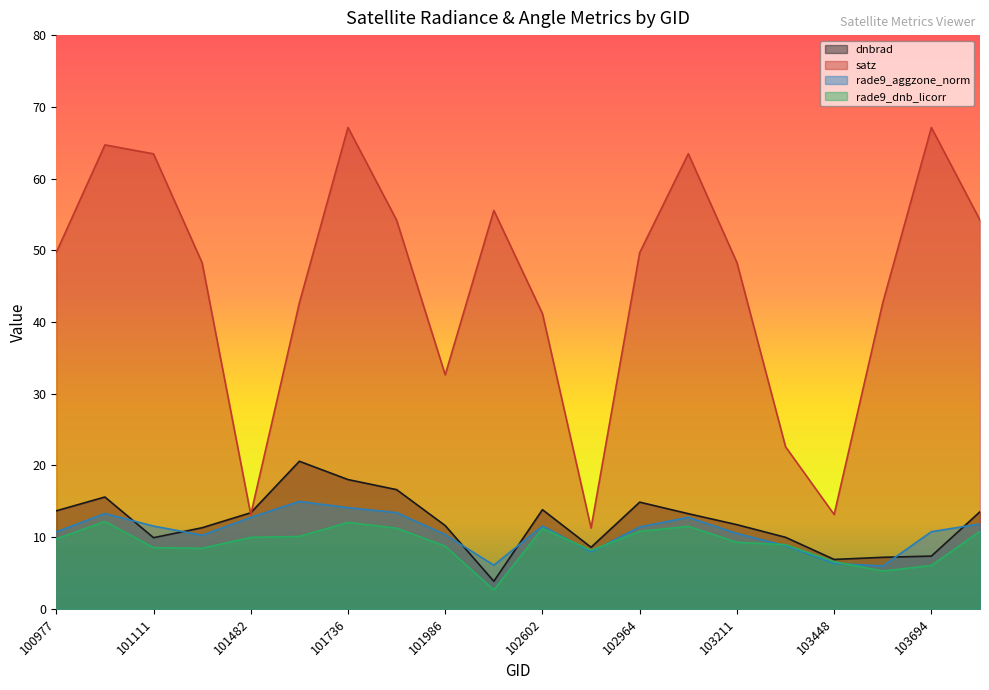

Does the chart have visible grid lines?

No